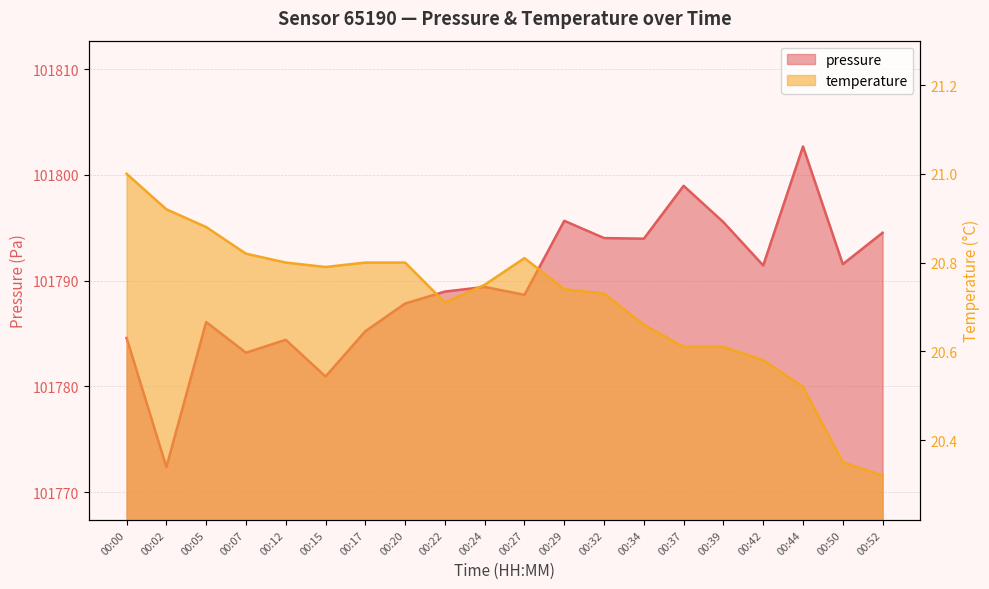

At which category does pressure reach its first local peak?

00:05